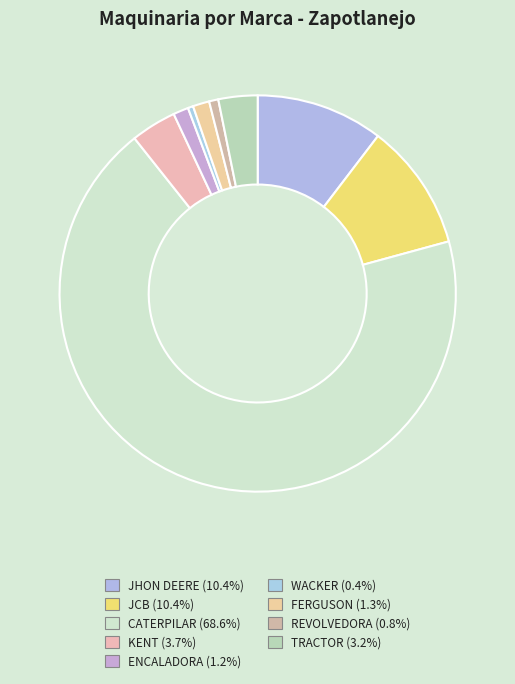

What portion of the pie excludes KENT?

96.3%